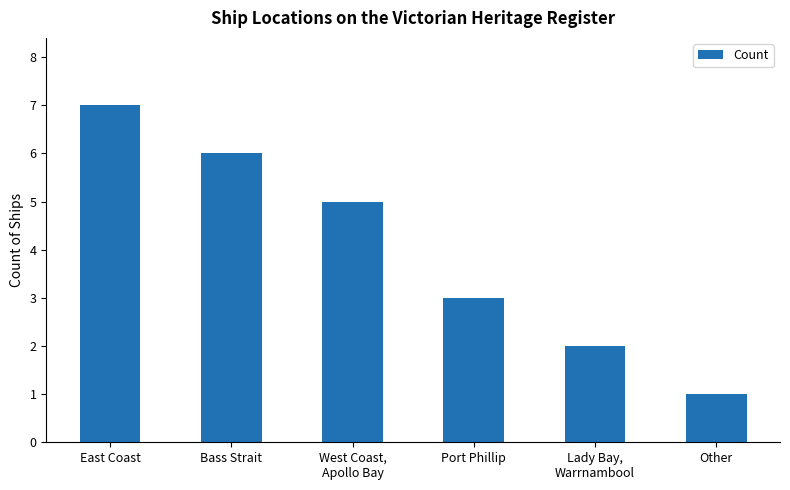

What is the difference between the maximum and minimum values?

6